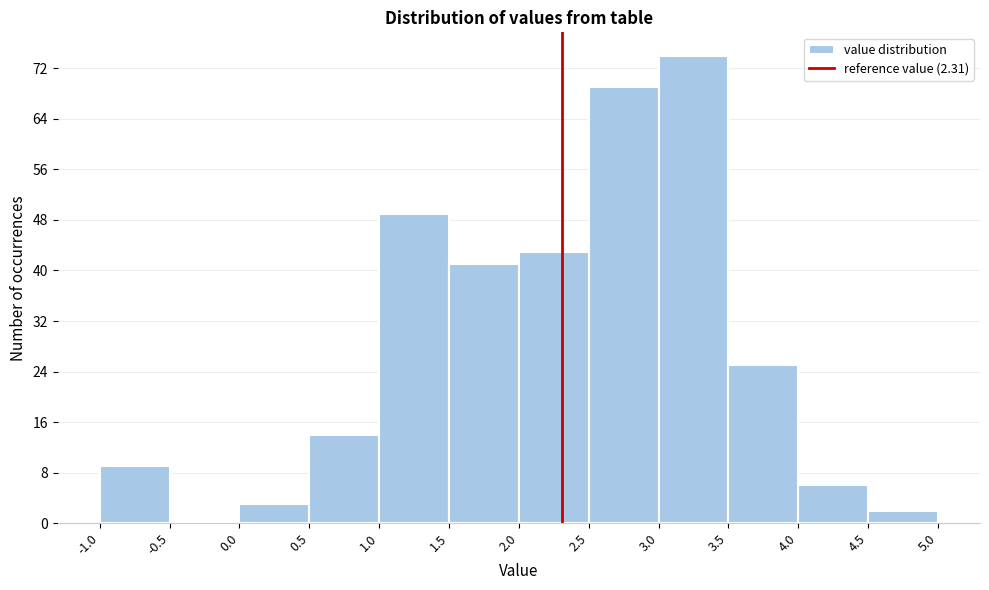

What is the height of the bar covering -1.0 to -0.5 on the x-axis? The values are not printed on the chart, so give them approximately, as read against the axis.

9